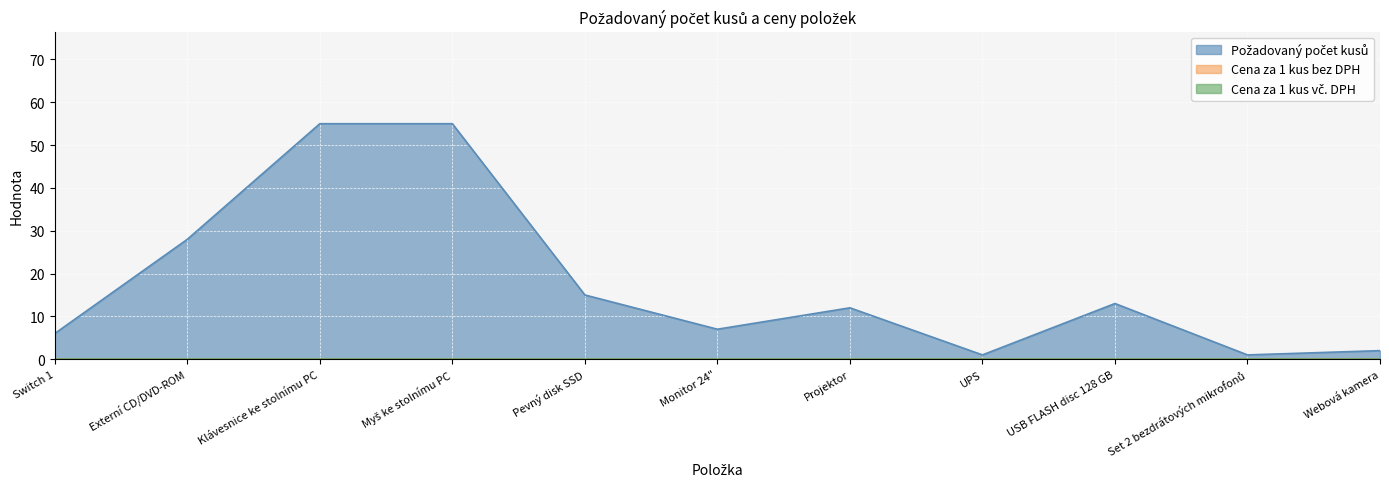

How many series are shown in this chart?

3